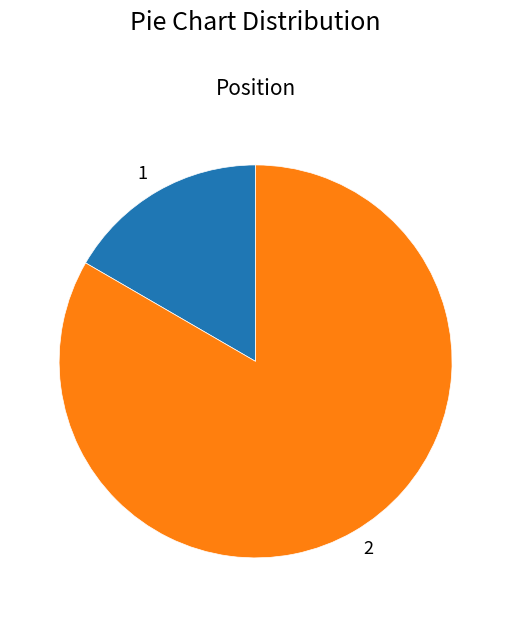

Count the number of slices in the pie.

2